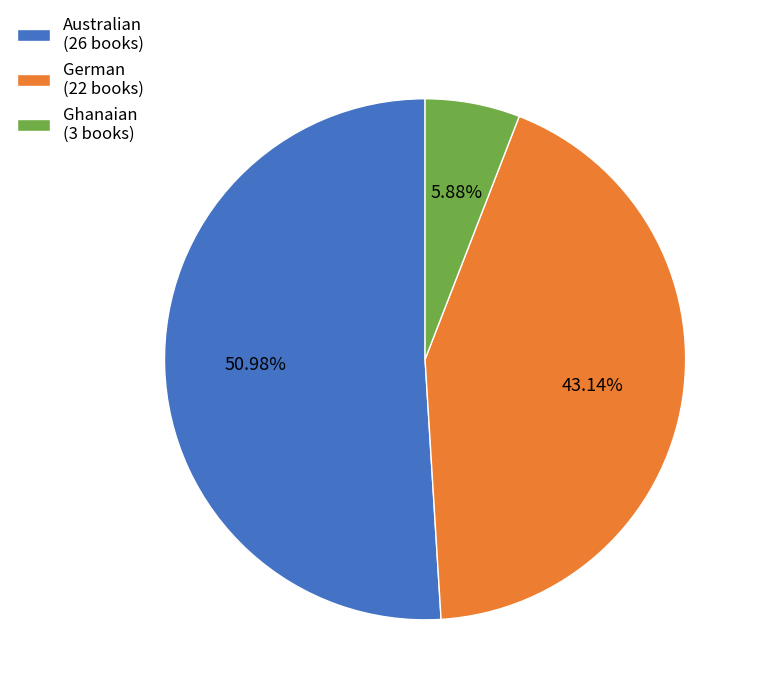

Does German represent more than half of the total?

No